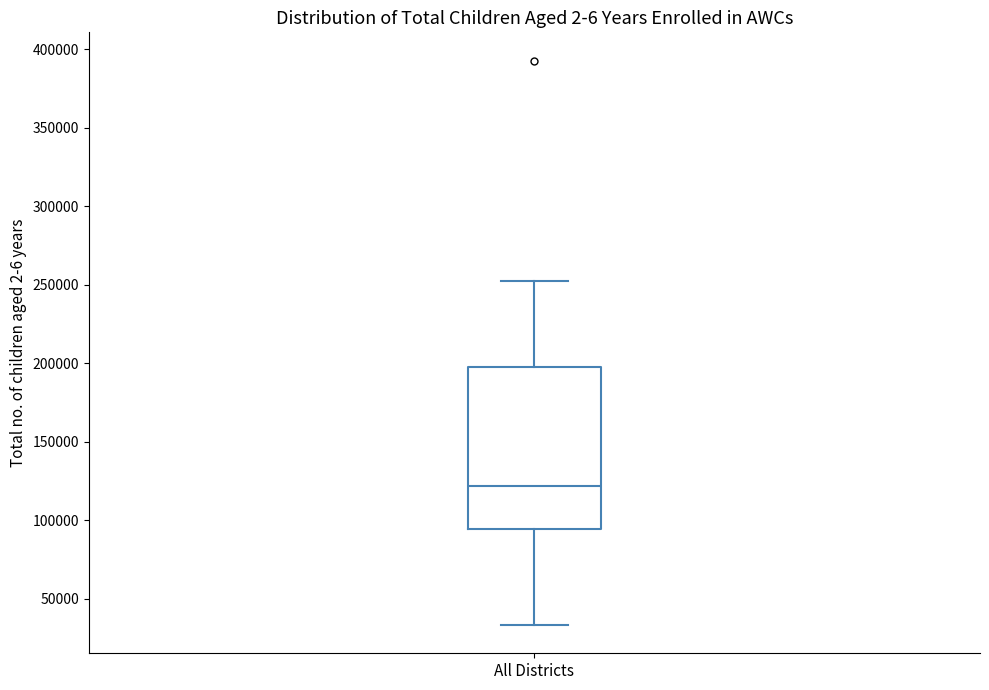

Read this box plot against the y-axis: the position of the median line, the range covered by the box, and the ends of both whiskers. The values are not printed on the chart, so give them approximately, as read against the axis.

median 120000, box 95000 to 200000, whiskers 35000 to 250000